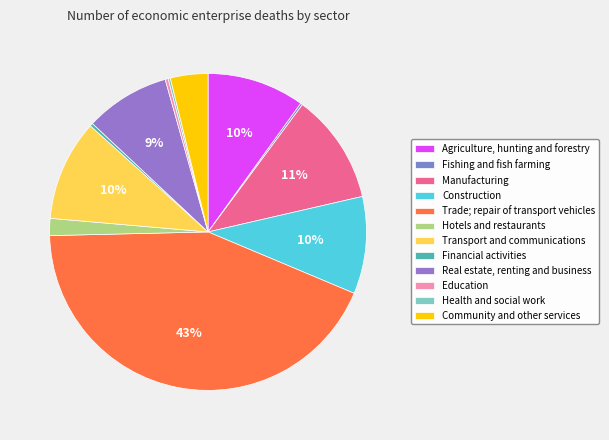

Does Manufacturing represent more than half of the total?

No